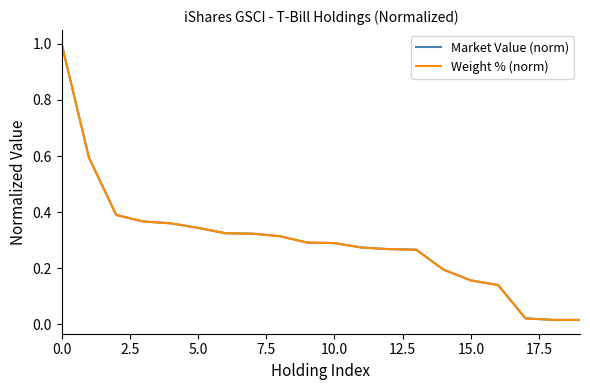

Does the chart have visible grid lines?

No